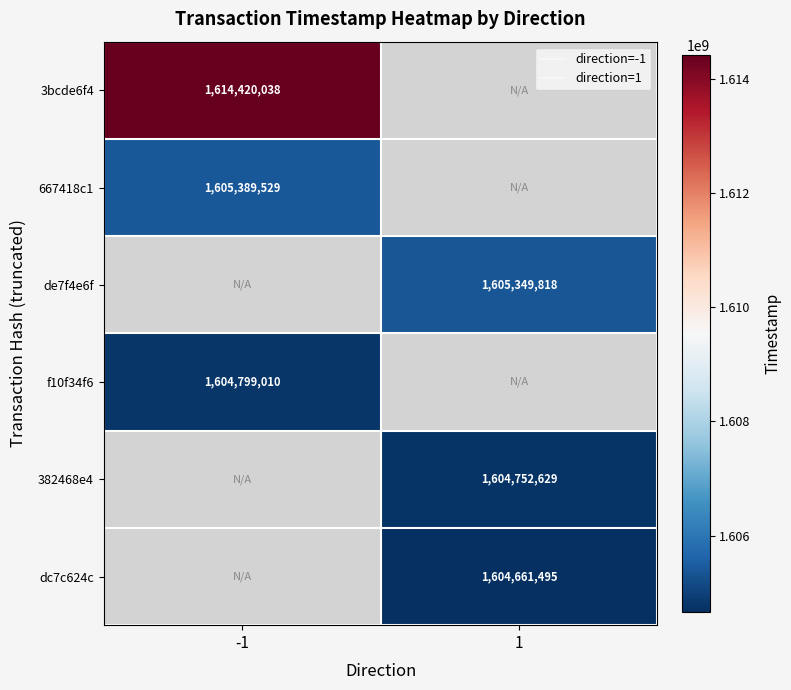

What is the difference between the highest and lowest values at -1?

9621028.0